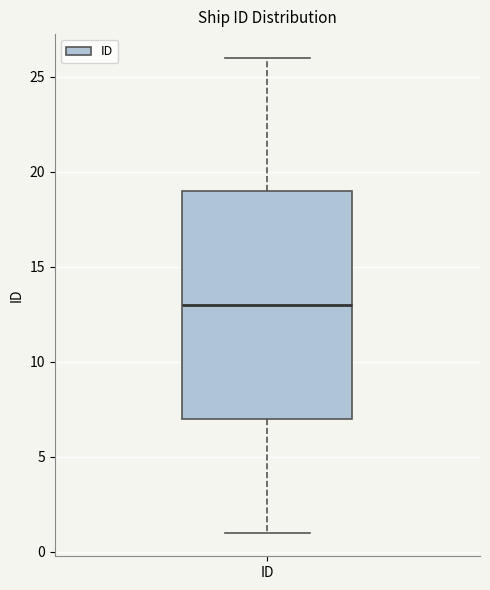

Where does the lower whisker of the box for ID end on the y-axis? The values are not printed on the chart, so give them approximately, as read against the axis.

1